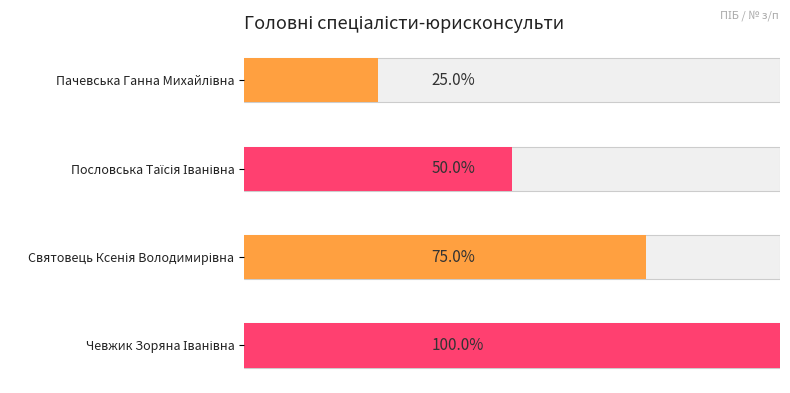

List the labels in order of value, largest first.

Чевжик Зоряна Іванівна, Святовець Ксенія Володимирівна, Пословська Таїсія Іванівна, Пачевська Ганна Михайлівна